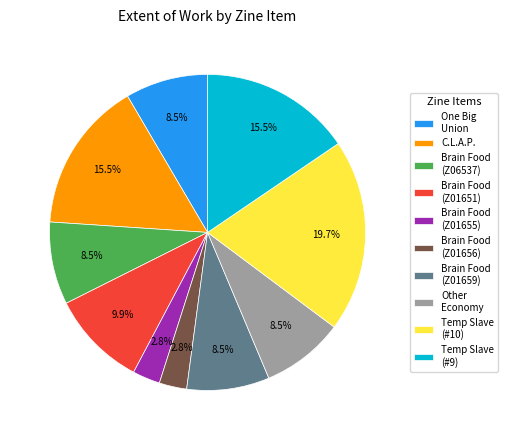

What is the largest slice in the pie chart?

Temp Slave (#10)